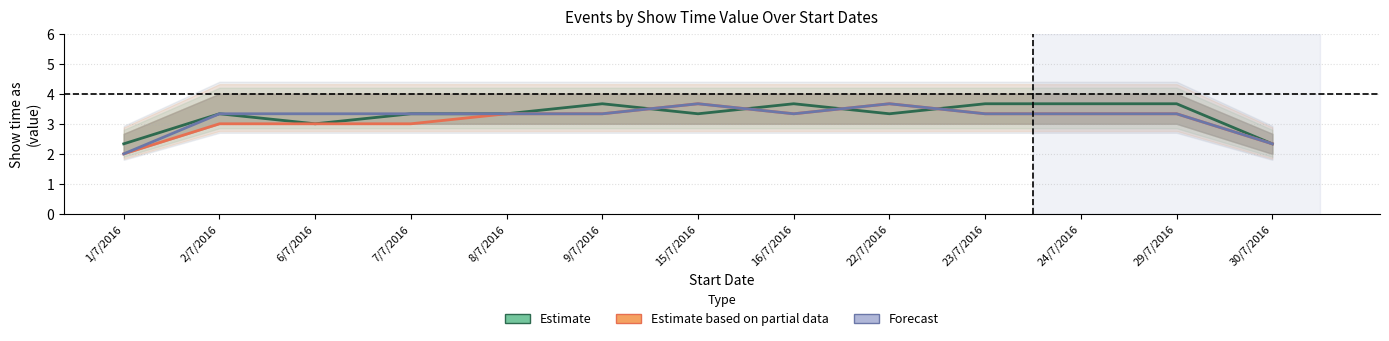

What is the minimum value for Forecast?

2.0